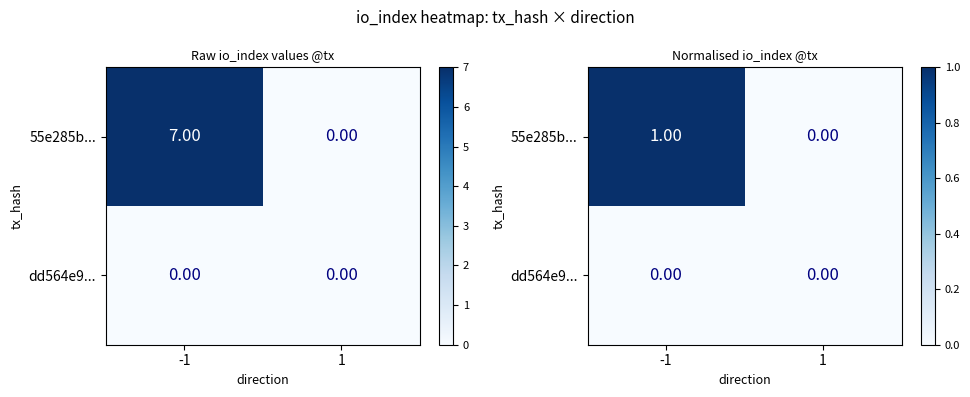

Is the value of 55e285b... at 1 greater than the value of dd564e9... at -1?

No